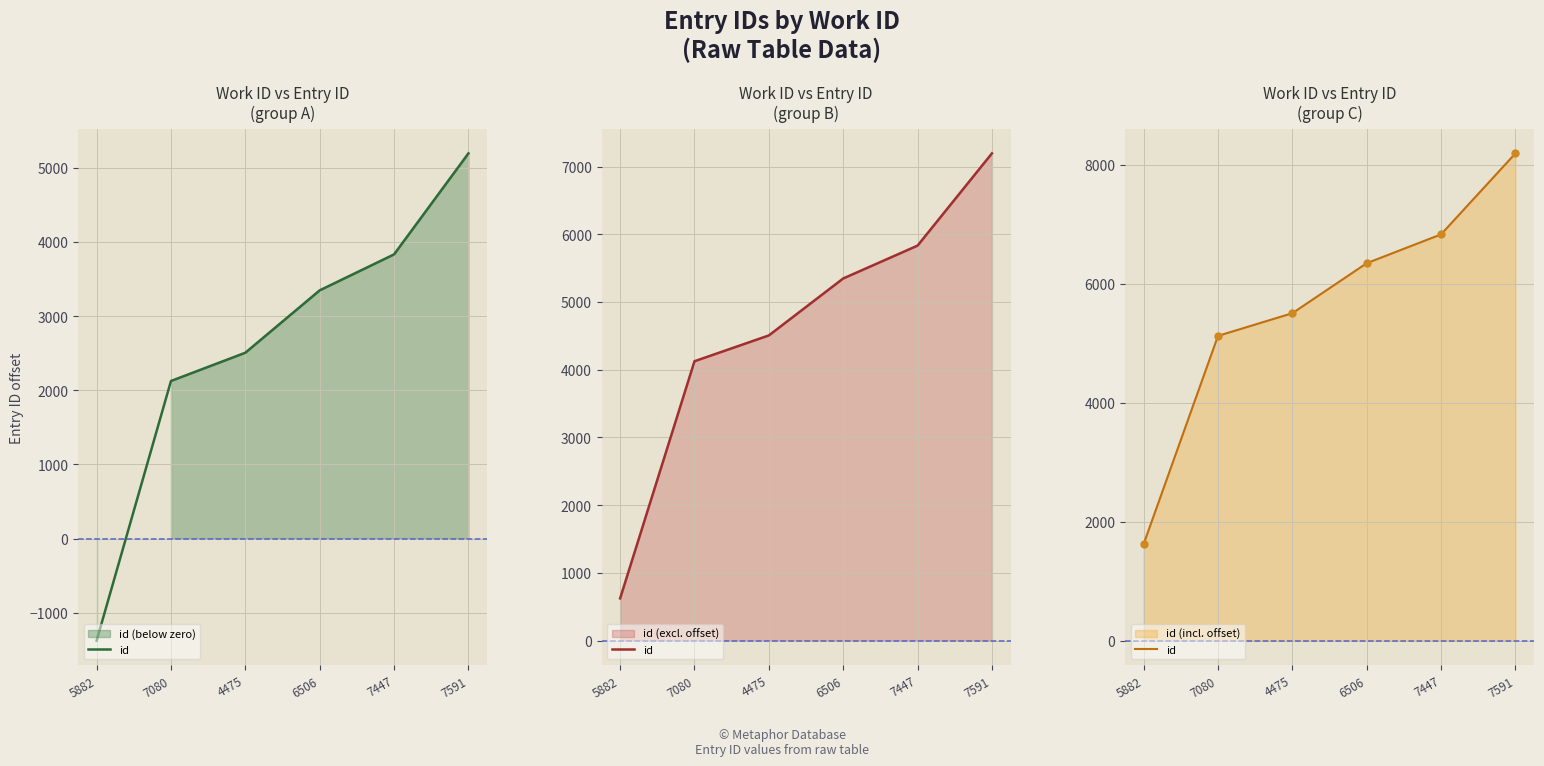

List the labels in order of value, smallest first.

5882, 7080, 4475, 6506, 7447, 7591